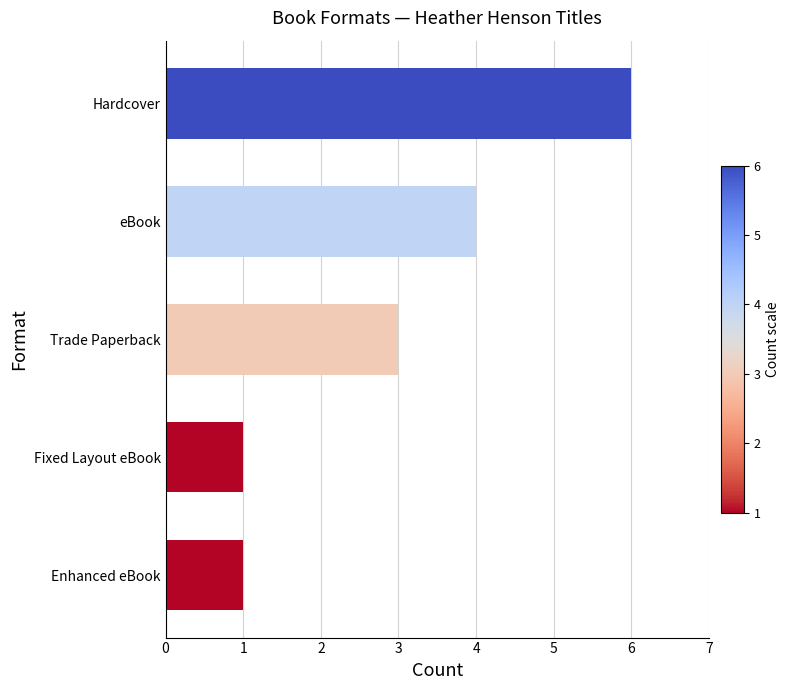

What value does the data have at Trade Paperback?

3